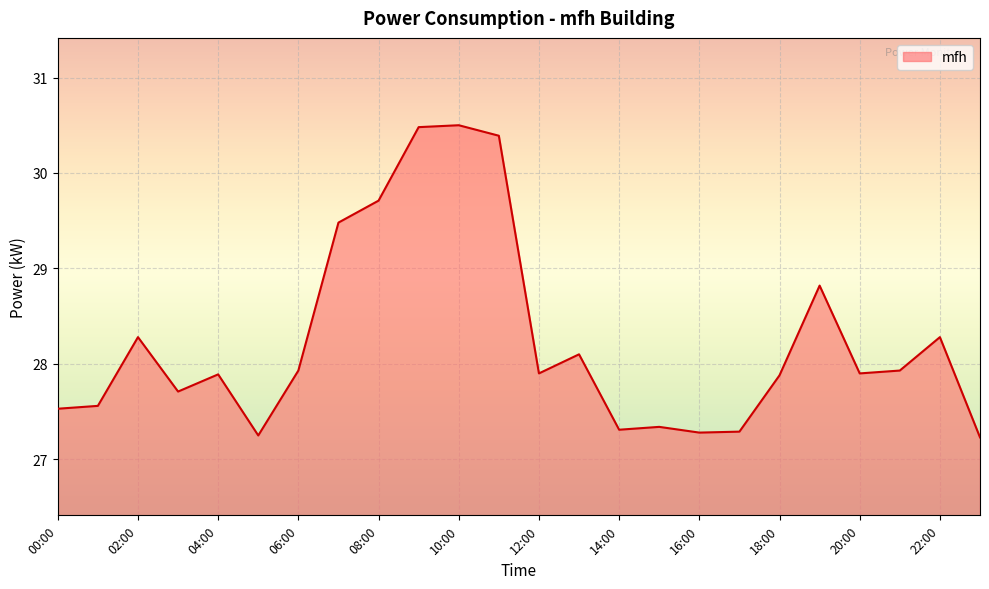

What is the maximum value shown in the chart?

30.5